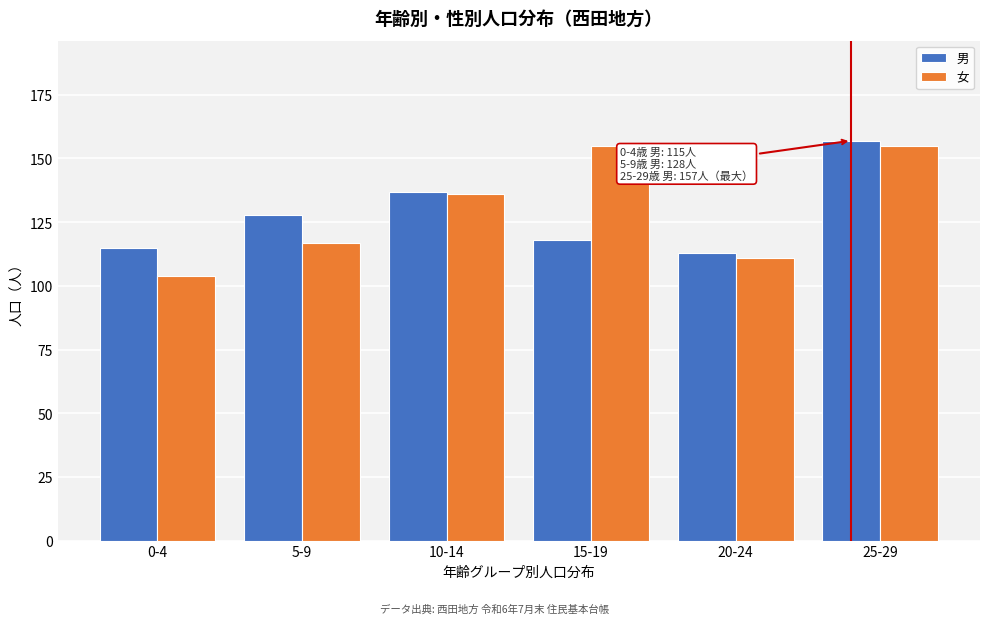

Reading right to left, list all the values displayed in this chart.

男: 157	113	118	137	128	115
女: 155	111	155	136	117	104